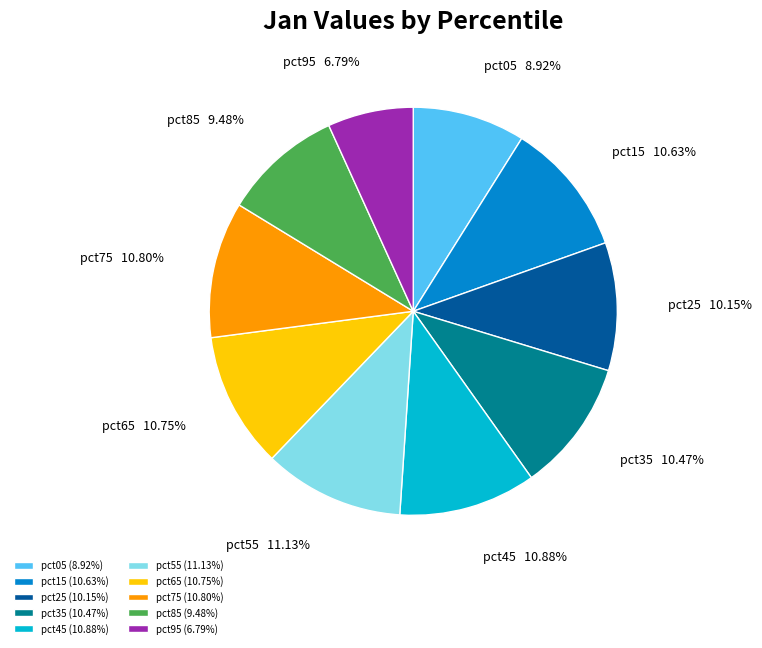

What is the ratio of the value at pct85 to the value at pct55?

0.9